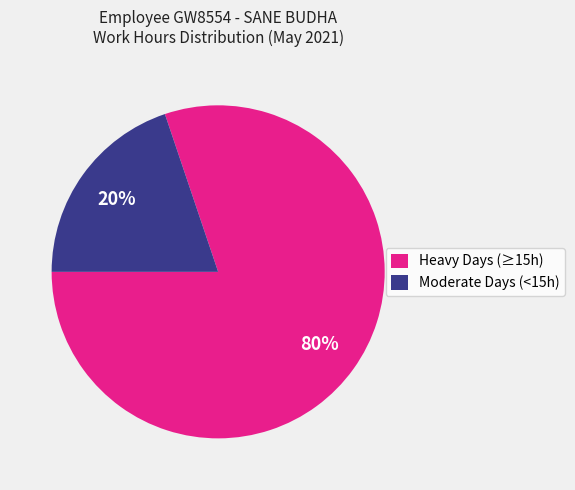

What percentage is the Heavy Days (≥15h) slice, to the nearest percent?

80%